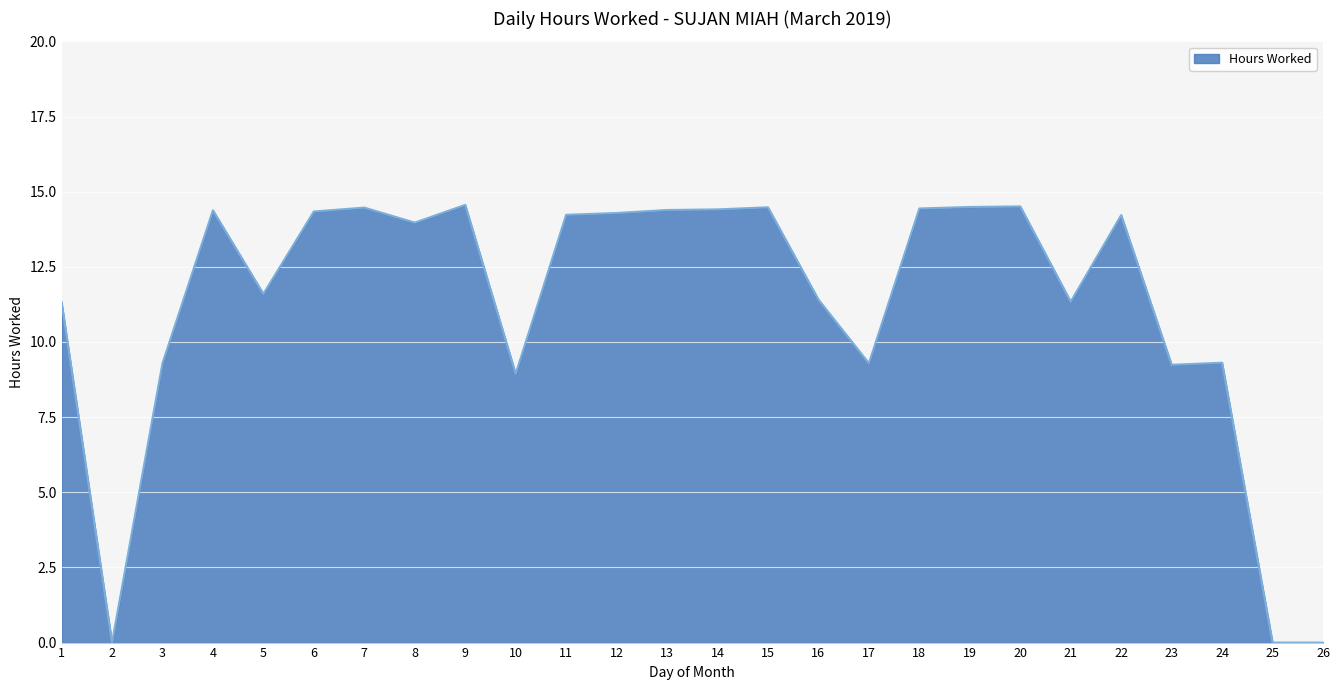

At which label does the data first exceed 14?

4